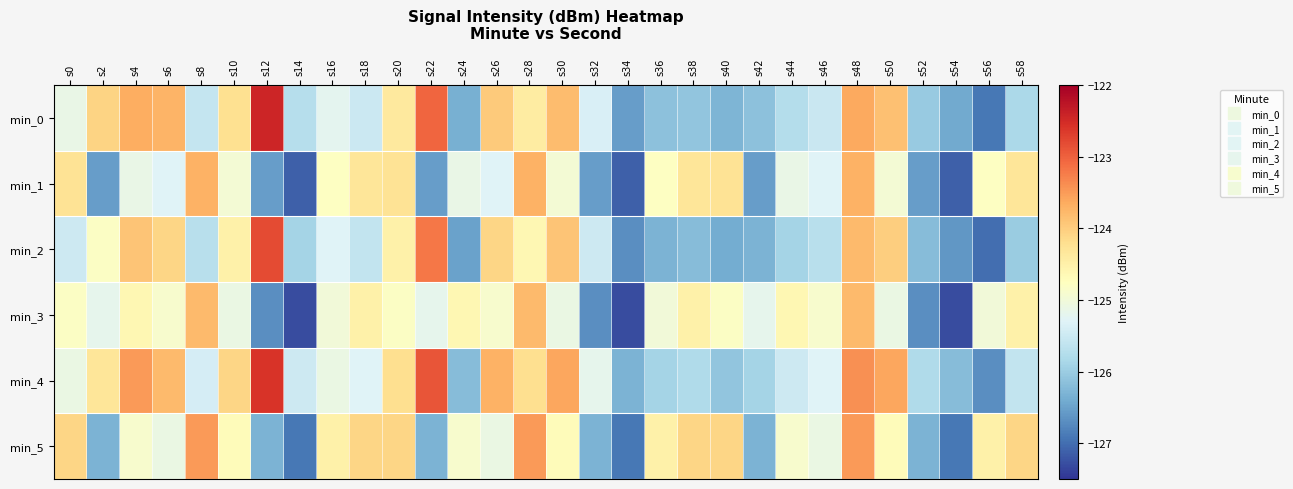

Reading left to right, transcribe all the data shown in this chart.

min_0: s0=-125.1	s2=-124.1	s4=-123.7	s6=-123.7	s8=-125.6	s10=-124.2	s12=-122.4	s14=-125.7	s16=-125.2	s18=-125.5	s20=-124.4	s22=-123.1	s24=-126.3	s26=-124.0	s28=-124.4	s30=-123.8	s32=-125.4	s34=-126.5	s36=-126.1	s38=-126.1	s40=-126.3	s42=-126.1	s44=-125.7	s46=-125.5	s48=-123.6	s50=-123.8	s52=-126.0	s54=-126.4	s56=-126.9	s58=-125.8
min_1: s0=-124.3	s2=-126.5	s4=-125.1	s6=-125.3	s8=-123.7	s10=-125.0	s12=-126.5	s14=-127.1	s16=-124.8	s18=-124.3	s20=-124.3	s22=-126.5	s24=-125.1	s26=-125.3	s28=-123.7	s30=-125.0	s32=-126.5	s34=-127.1	s36=-124.8	s38=-124.3	s40=-124.3	s42=-126.5	s44=-125.1	s46=-125.3	s48=-123.7	s50=-125.0	s52=-126.5	s54=-127.1	s56=-124.8	s58=-124.3
min_2: s0=-125.5	s2=-124.8	s4=-123.9	s6=-124.1	s8=-125.7	s10=-124.5	s12=-122.8	s14=-125.9	s16=-125.3	s18=-125.6	s20=-124.5	s22=-123.2	s24=-126.5	s26=-124.1	s28=-124.6	s30=-123.9	s32=-125.5	s34=-126.7	s36=-126.3	s38=-126.2	s40=-126.4	s42=-126.3	s44=-125.9	s46=-125.7	s48=-123.8	s50=-124.0	s52=-126.2	s54=-126.6	s56=-127.0	s58=-126.0
min_3: s0=-124.8	s2=-125.2	s4=-124.6	s6=-124.9	s8=-123.8	s10=-125.1	s12=-126.7	s14=-127.3	s16=-125.0	s18=-124.5	s20=-124.8	s22=-125.2	s24=-124.6	s26=-124.9	s28=-123.8	s30=-125.1	s32=-126.7	s34=-127.3	s36=-125.0	s38=-124.5	s40=-124.8	s42=-125.2	s44=-124.6	s46=-124.9	s48=-123.8	s50=-125.1	s52=-126.7	s54=-127.3	s56=-125.0	s58=-124.5
min_4: s0=-125.1	s2=-124.3	s4=-123.5	s6=-123.8	s8=-125.4	s10=-124.1	s12=-122.6	s14=-125.5	s16=-125.1	s18=-125.3	s20=-124.2	s22=-122.9	s24=-126.2	s26=-123.7	s28=-124.2	s30=-123.6	s32=-125.2	s34=-126.3	s36=-125.9	s38=-125.8	s40=-126.1	s42=-125.9	s44=-125.5	s46=-125.3	s48=-123.4	s50=-123.6	s52=-125.8	s54=-126.2	s56=-126.7	s58=-125.6
min_5: s0=-124.1	s2=-126.3	s4=-124.9	s6=-125.1	s8=-123.5	s10=-124.7	s12=-126.3	s14=-126.9	s16=-124.5	s18=-124.1	s20=-124.1	s22=-126.3	s24=-124.9	s26=-125.1	s28=-123.5	s30=-124.7	s32=-126.3	s34=-126.9	s36=-124.5	s38=-124.1	s40=-124.1	s42=-126.3	s44=-124.9	s46=-125.1	s48=-123.5	s50=-124.7	s52=-126.3	s54=-126.9	s56=-124.5	s58=-124.1